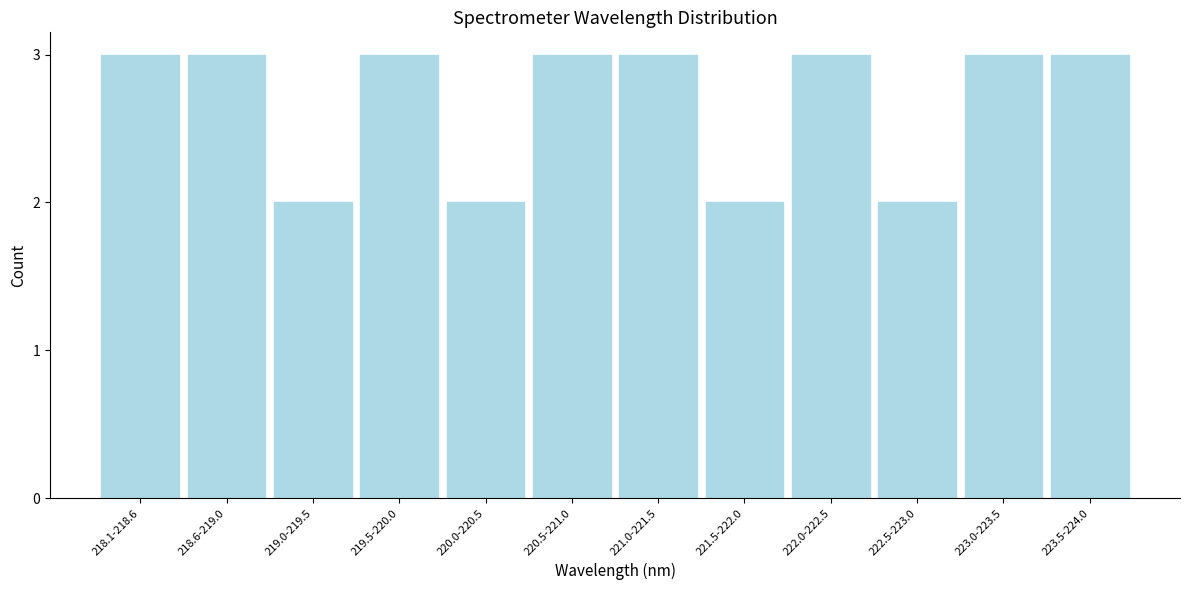

Reading right to left, extract all data points from this chart.

3	3	2	3	2	3	3	2	3	2	3	3